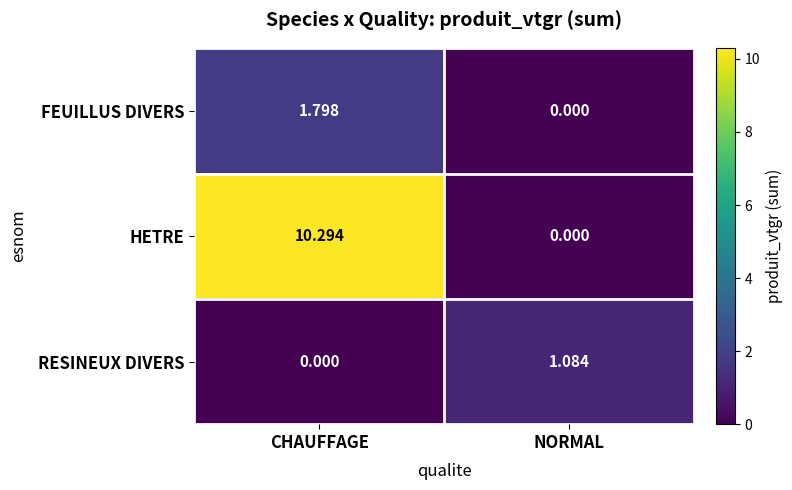

Where does the FEUILLUS DIVERS series first go above 1?

CHAUFFAGE